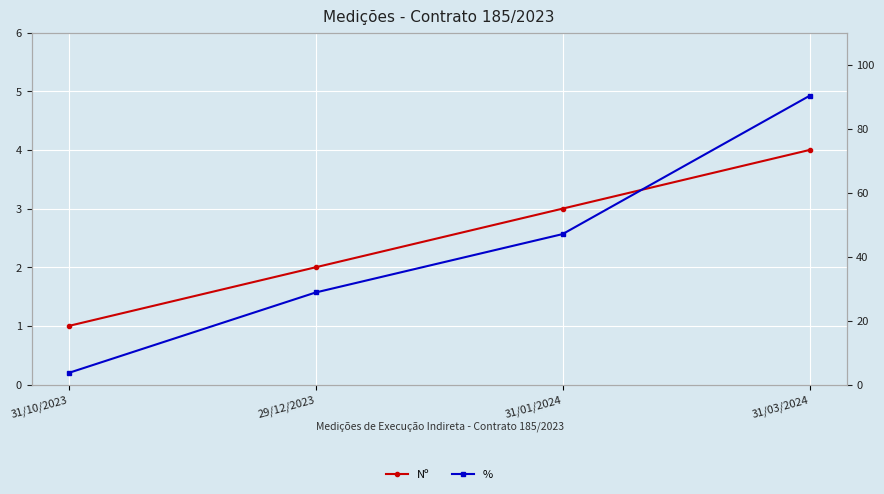

The value of % at 31/01/2024 is 47.0. True or false?

True